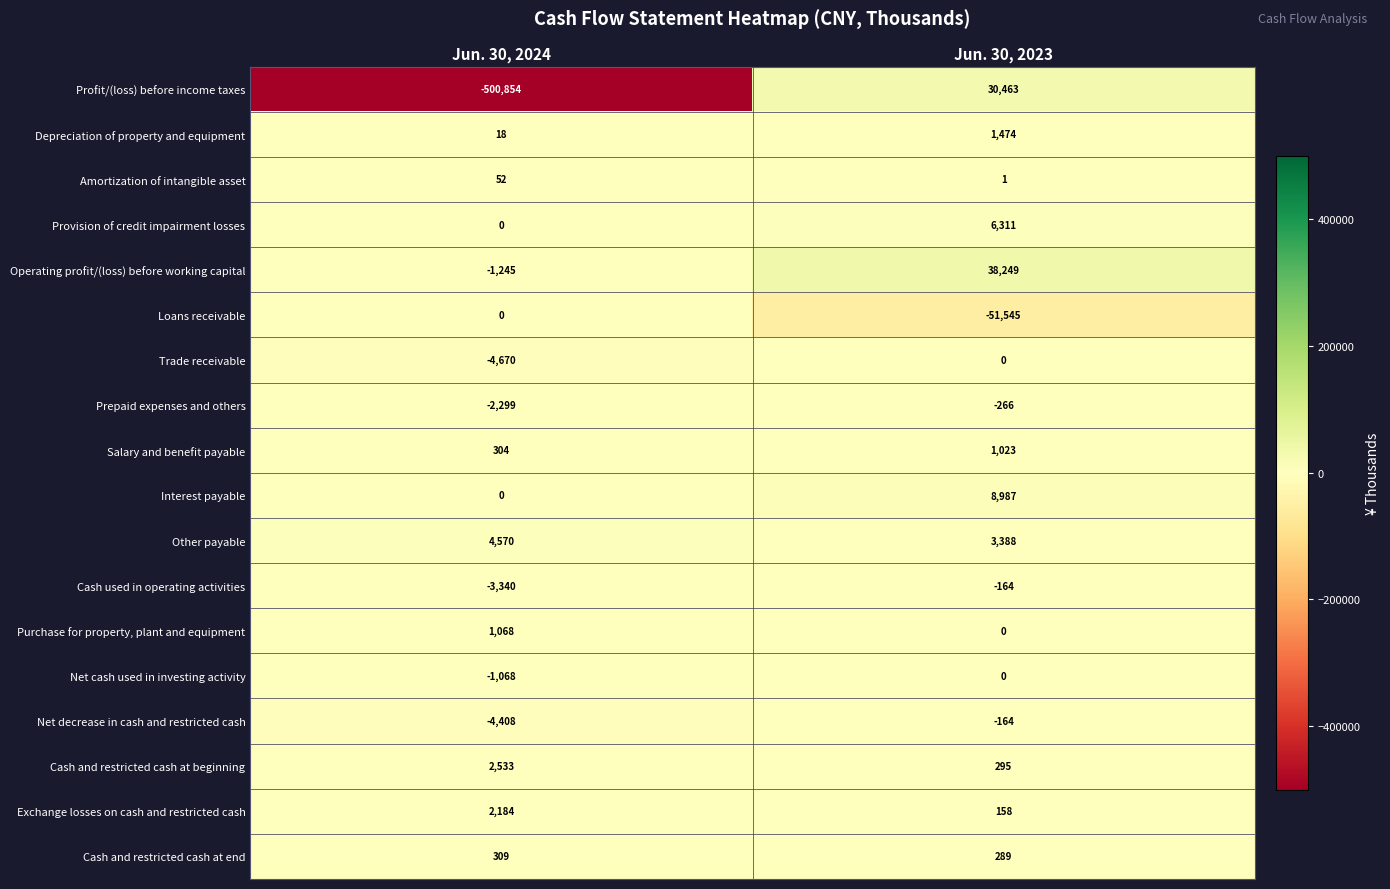

Where is Amortization of intangible asset nearest to the value 26?

Jun. 30, 2023